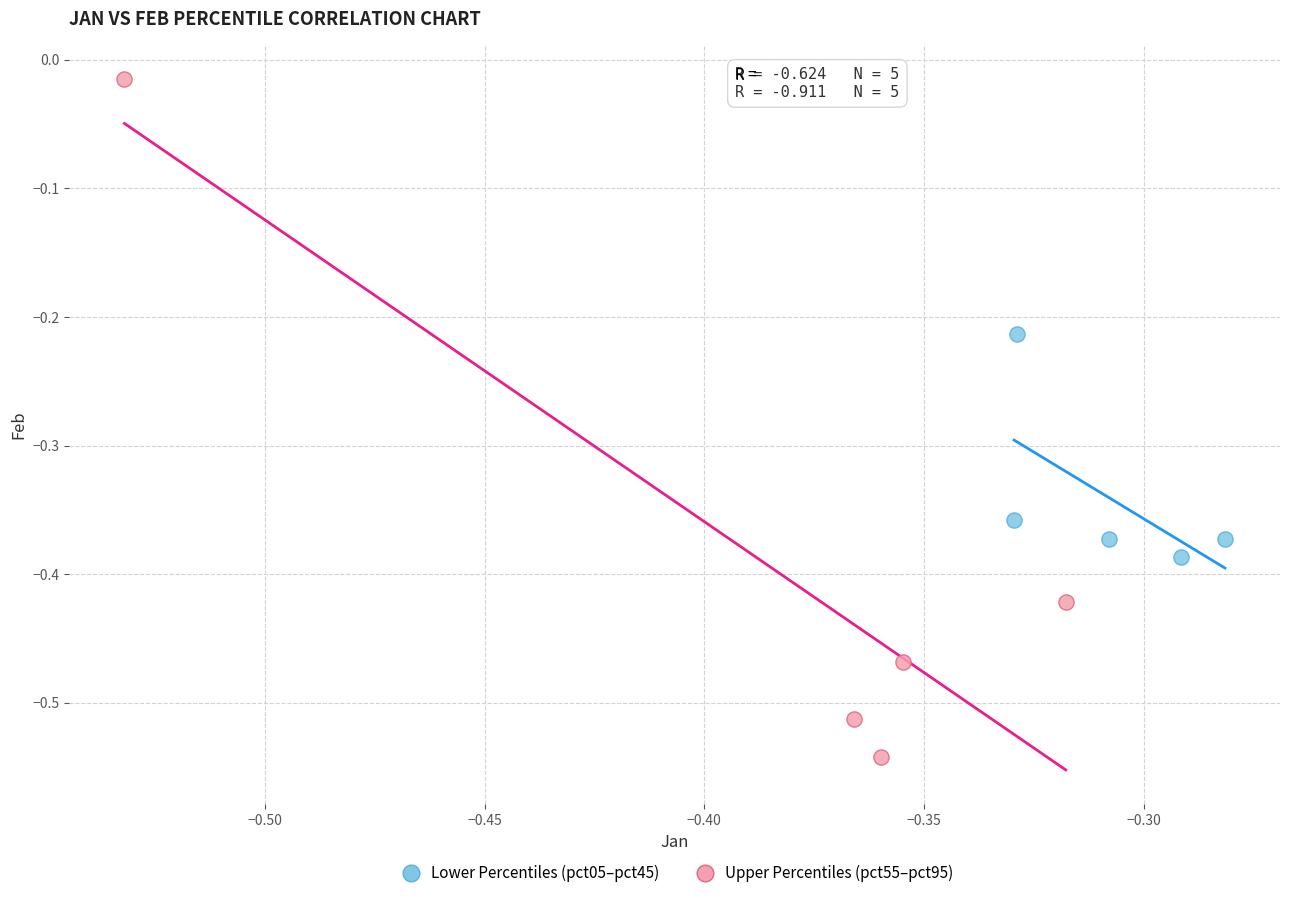

Which series has the largest Y range (max minus min)?

Upper Percentiles (pct55–pct95)